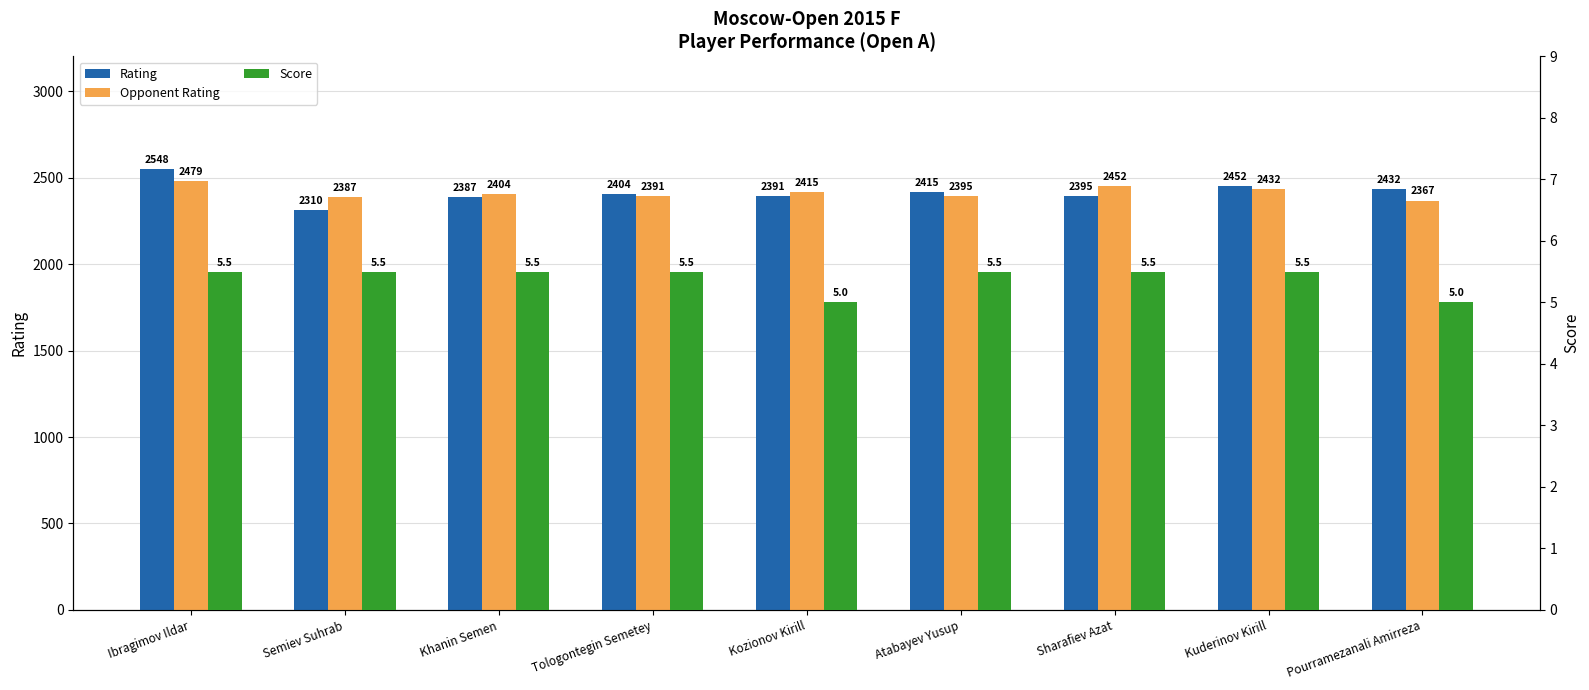

Rank the series at Atabayev Yusup from highest to lowest value.

Rating, Opponent Rating, Score